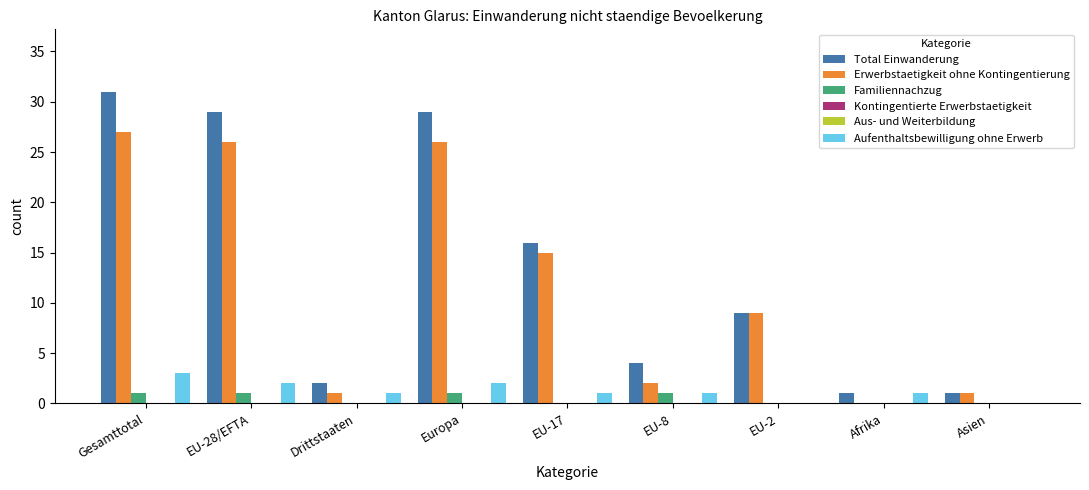

Reading left to right, list all the values displayed in this chart.

Total Einwanderung: Gesamttotal=31	EU-28/EFTA=29	Drittstaaten=2	Europa=29	EU-17=16	EU-8=4	EU-2=9	Afrika=1	Asien=1
Erwerbstaetigkeit ohne Kontingentierung: Gesamttotal=27	EU-28/EFTA=26	Drittstaaten=1	Europa=26	EU-17=15	EU-8=2	EU-2=9	Afrika=0	Asien=1
Familiennachzug: Gesamttotal=1	EU-28/EFTA=1	Drittstaaten=0	Europa=1	EU-17=0	EU-8=1	EU-2=0	Afrika=0	Asien=0
Kontingentierte Erwerbstaetigkeit: Gesamttotal=0	EU-28/EFTA=0	Drittstaaten=0	Europa=0	EU-17=0	EU-8=0	EU-2=0	Afrika=0	Asien=0
Aus- und Weiterbildung: Gesamttotal=0	EU-28/EFTA=0	Drittstaaten=0	Europa=0	EU-17=0	EU-8=0	EU-2=0	Afrika=0	Asien=0
Aufenthaltsbewilligung ohne Erwerb: Gesamttotal=3	EU-28/EFTA=2	Drittstaaten=1	Europa=2	EU-17=1	EU-8=1	EU-2=0	Afrika=1	Asien=0